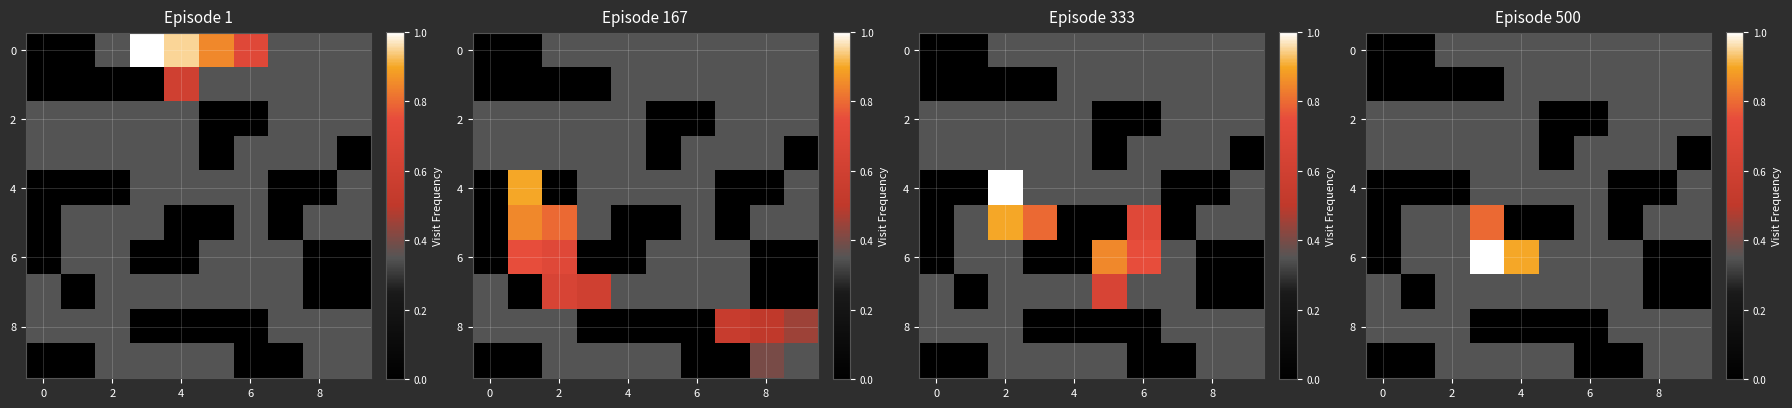

What is the difference between the maximum and minimum values in the 4 series?

0.3